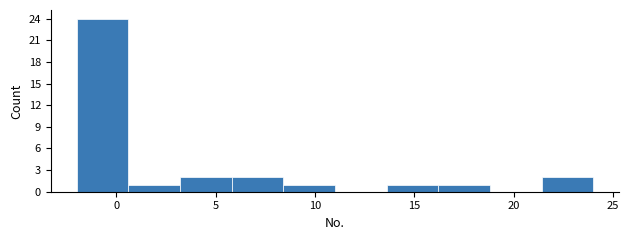

Reading left to right, transcribe this chart: for each bar, give the range it covers on the x-axis and its height. Neither the bar edges nor the heights are printed on the chart, so give them approximately, as read against the axes.

-2.0 to 0.6: 24
0.6 to 3.2: 1
3.2 to 5.8: 2
5.8 to 8.4: 2
8.4 to 11.0: 1
11.0 to 13.6: 0
13.6 to 16.2: 1
16.2 to 18.8: 1
18.8 to 21.4: 0
21.4 to 24.0: 2